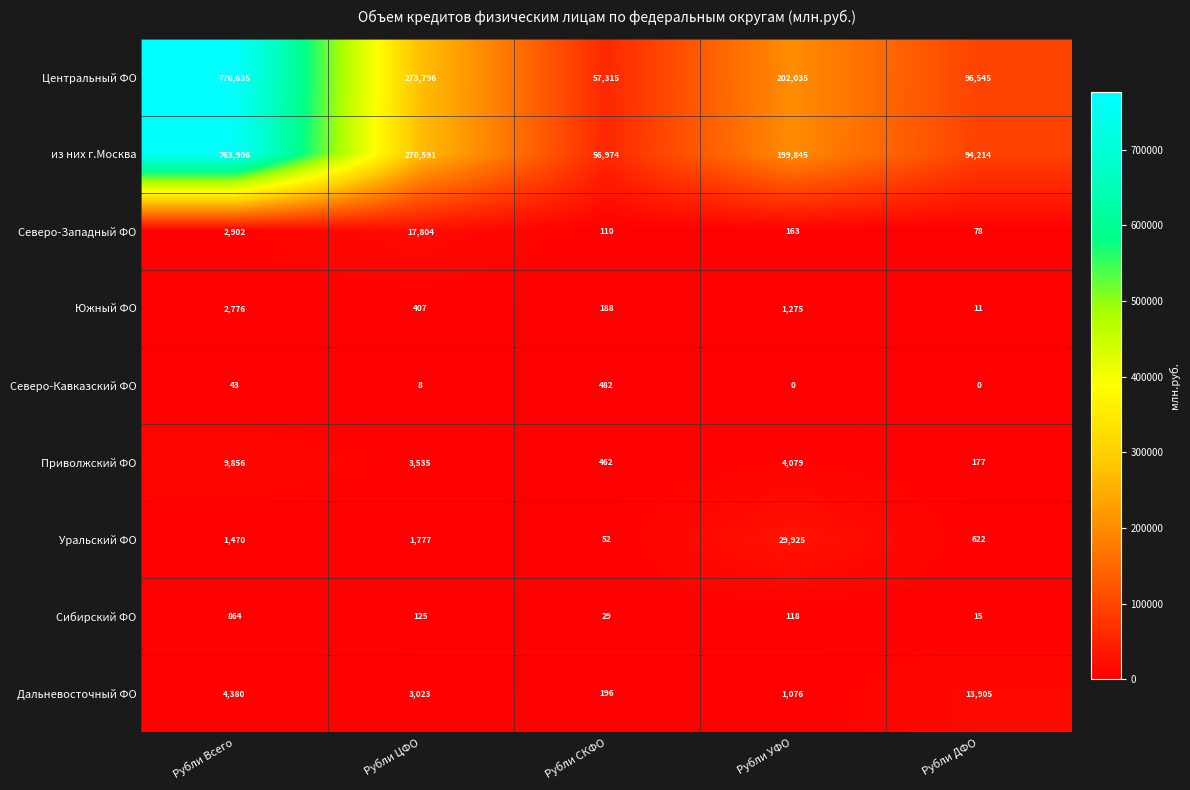

True or false: Сибирский ФО has a value of 26 at Рубли ДФО.

False